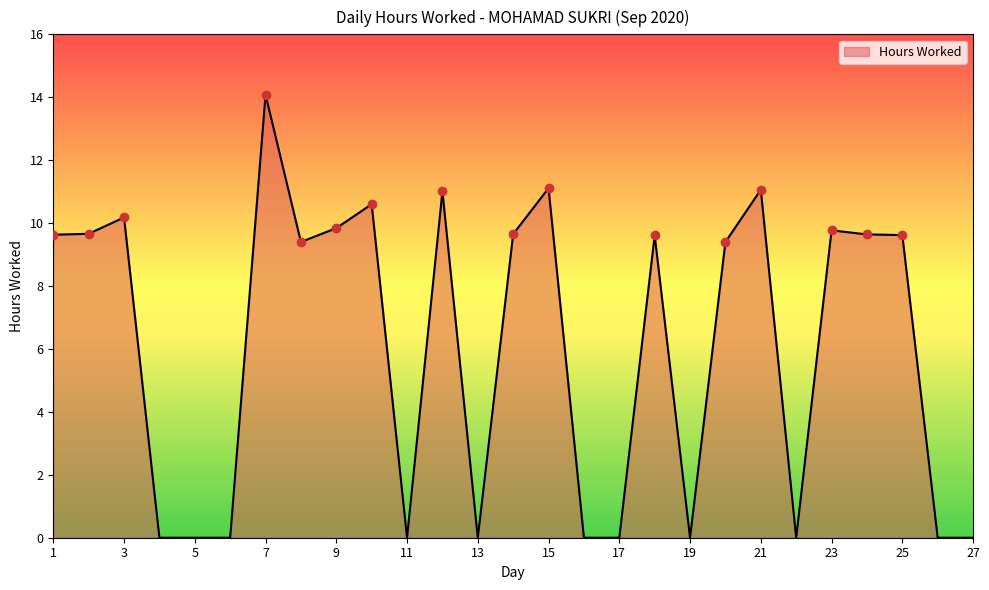

What is the difference between the maximum and minimum values?

14.1